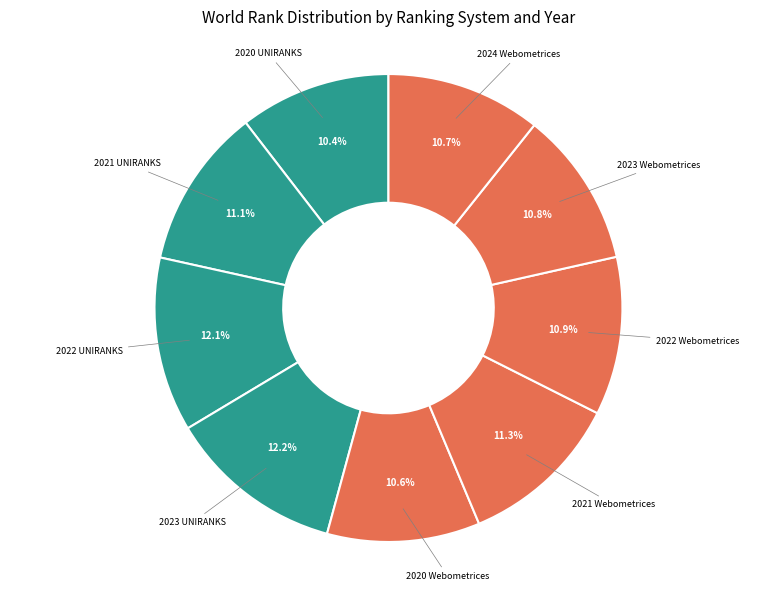

Do 2022 Webometrices and 2021 Webometrices together represent more than half of the pie?

No